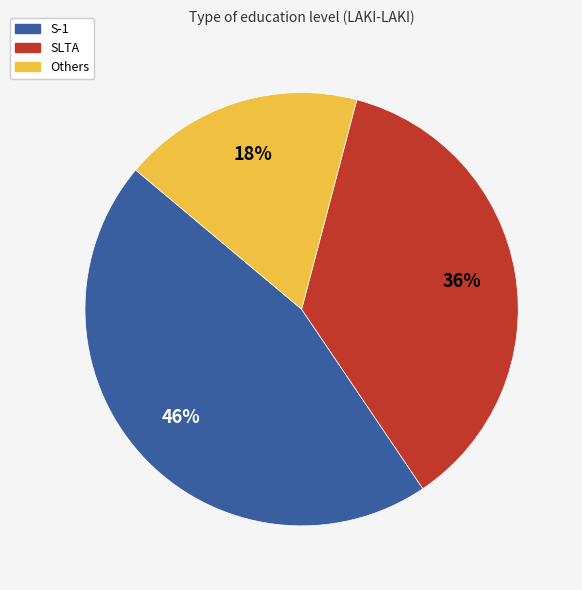

To the nearest percent, what is the average slice percentage?

33%